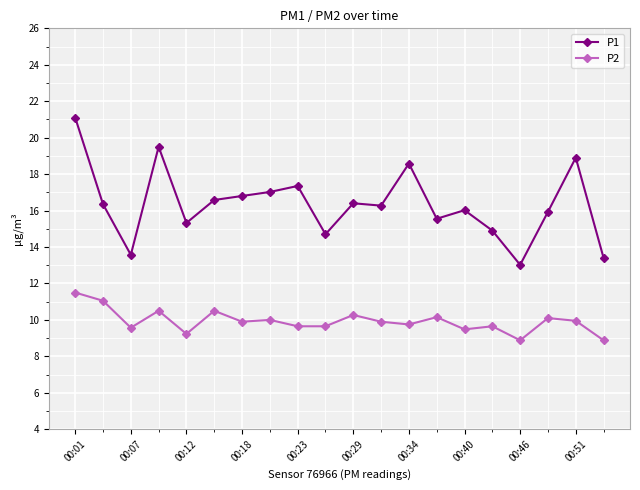

Which series has the largest total across all categories?

P1